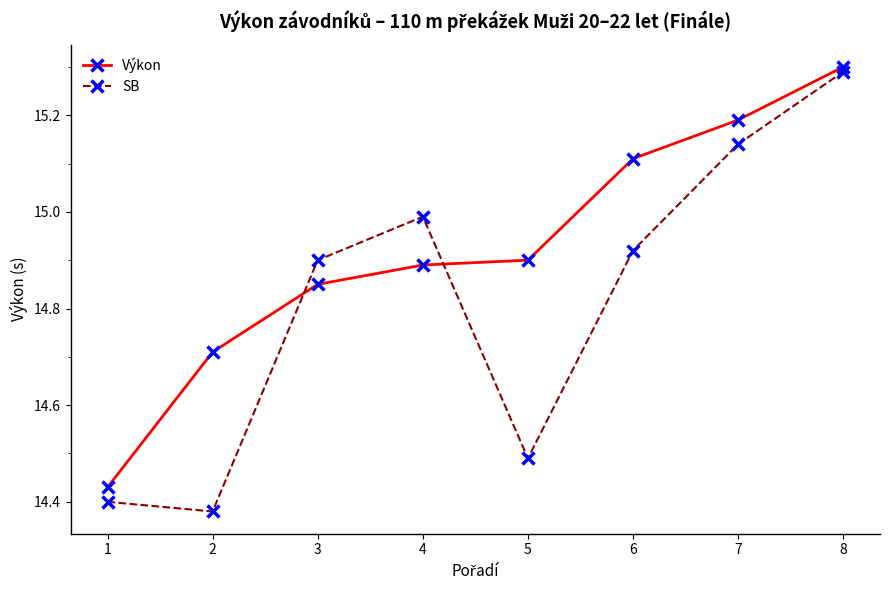

At which label does SB reach its peak?

8